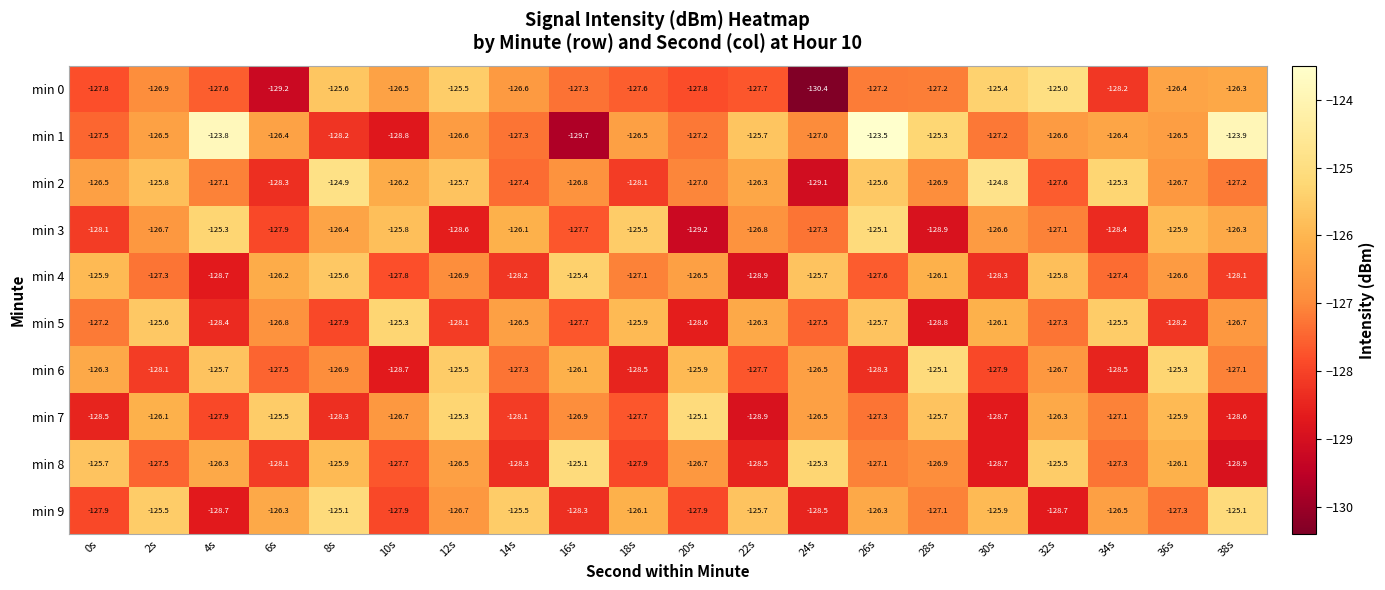

Which series has the largest range (max minus min)?

min 1